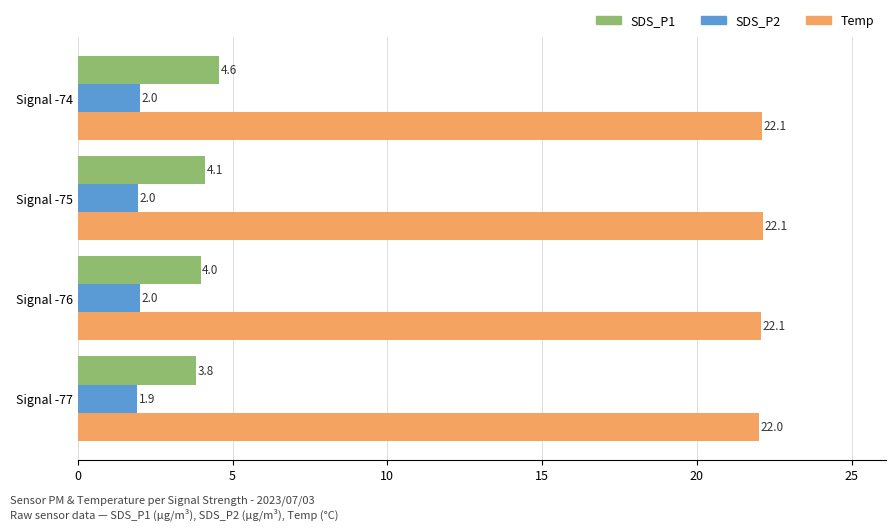

Which series changed the most between Signal -76 and Signal -74?

SDS_P1